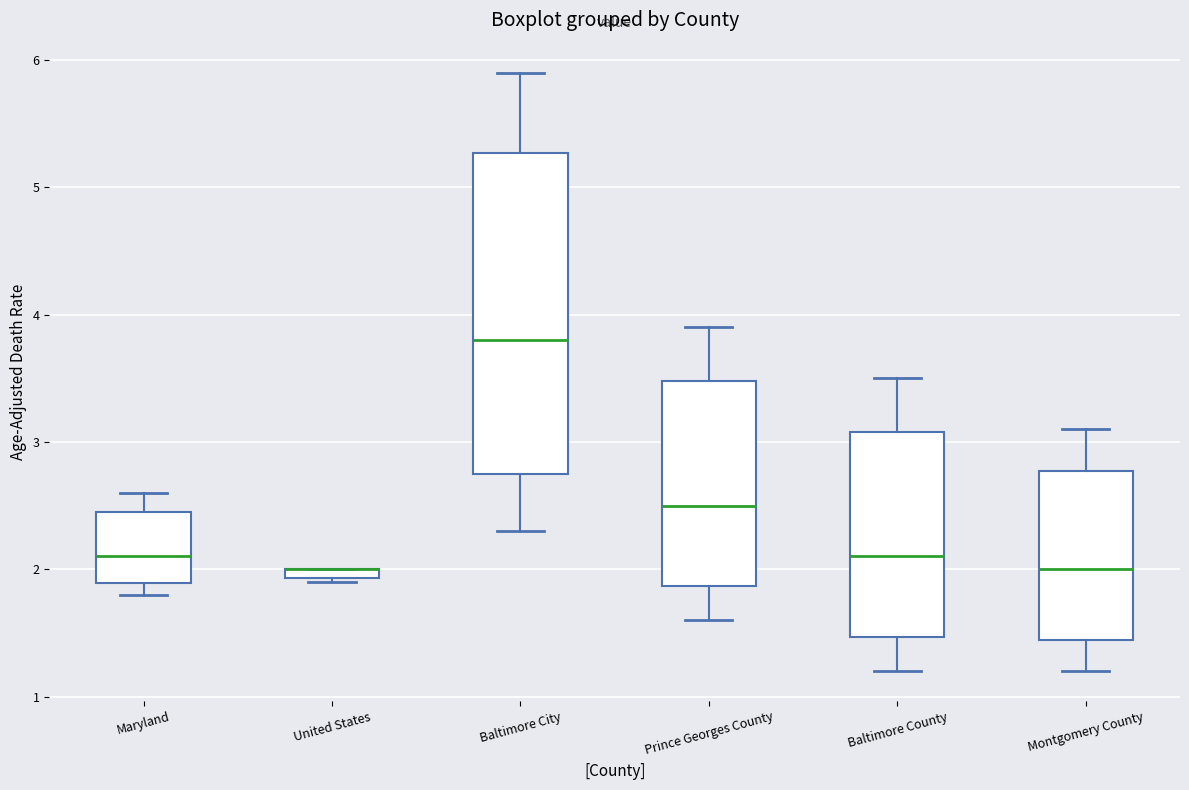

Which box is the tallest, from its lower edge to its upper edge?

Baltimore City